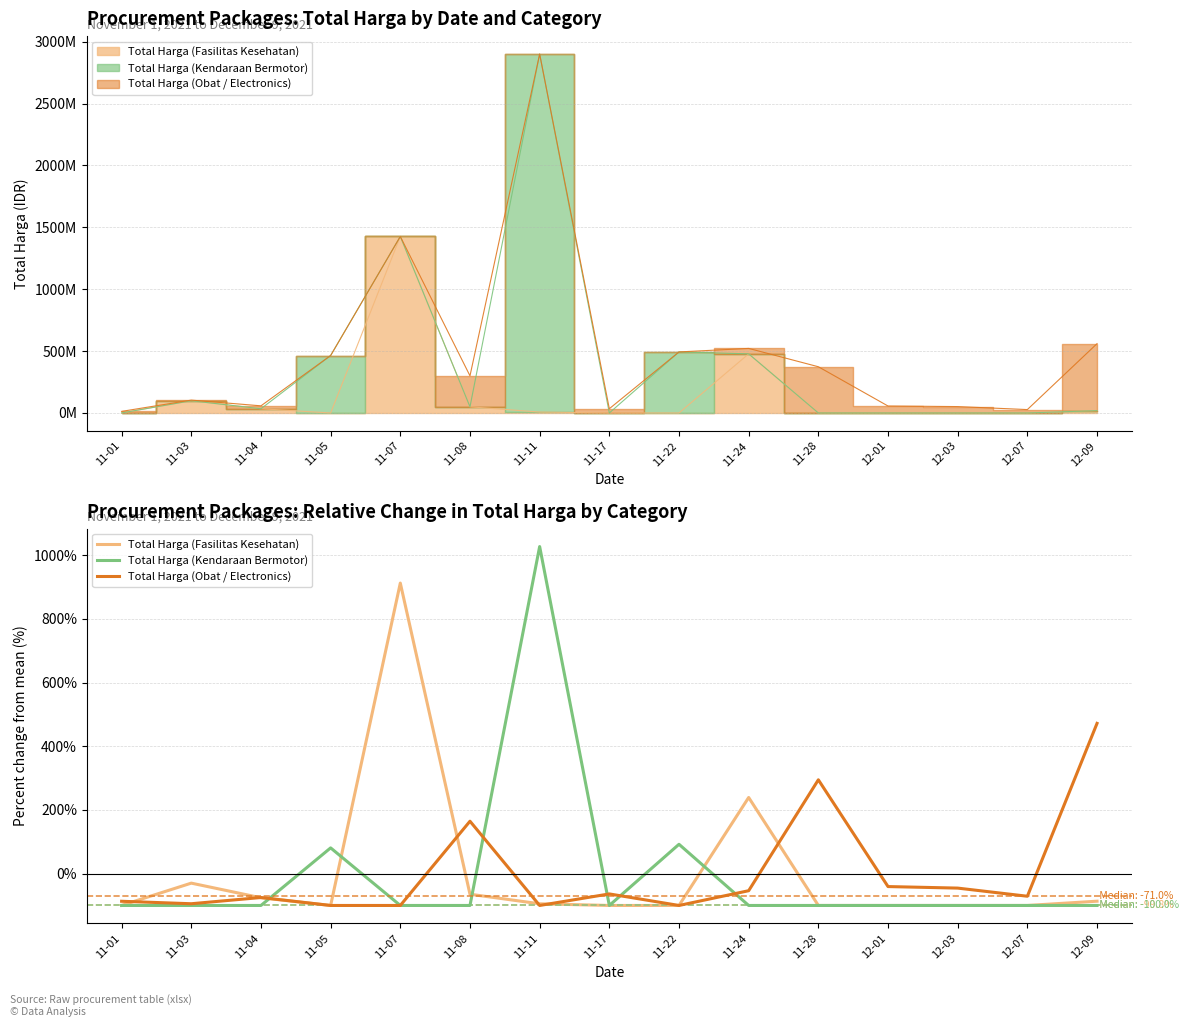

Which category has the highest value across all series?

11-11